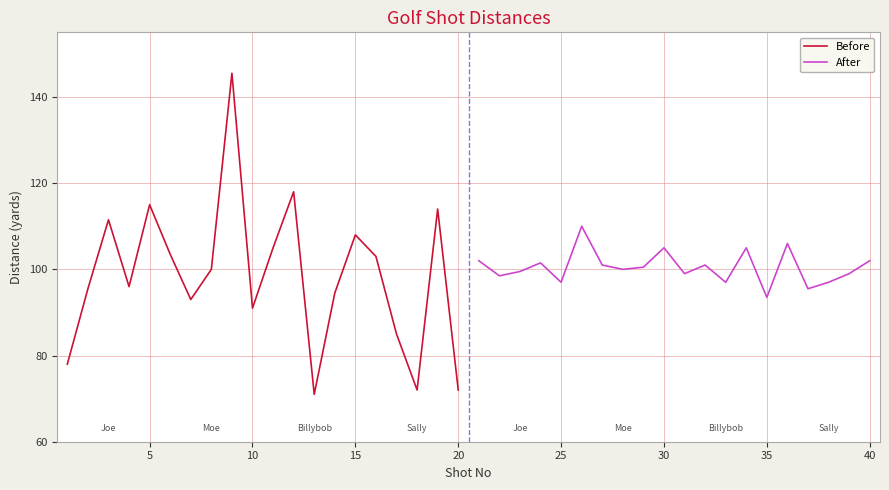

What is the minimum value for Before?

71.0